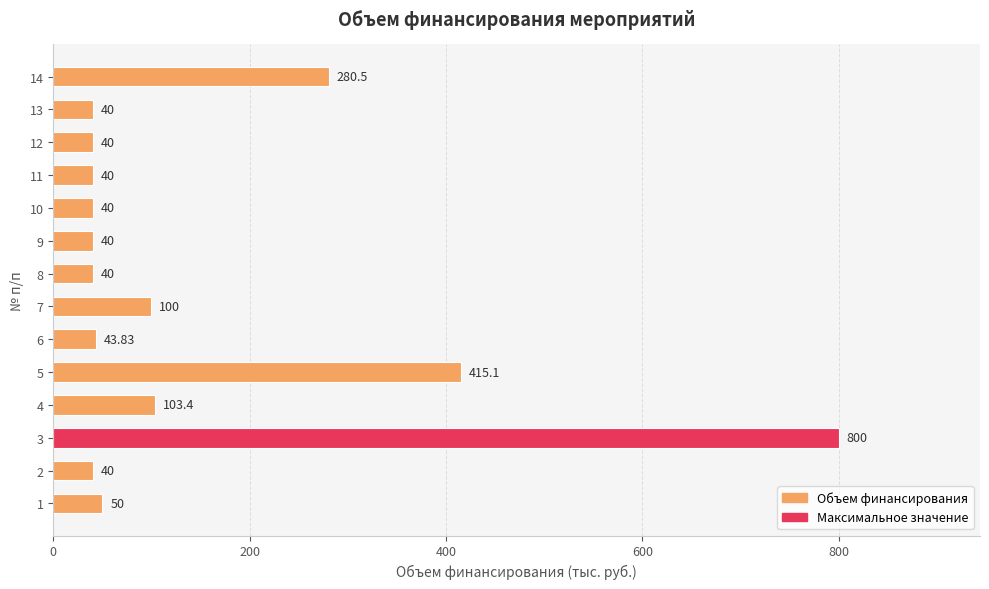

Between 11 and 5, which is larger?

5